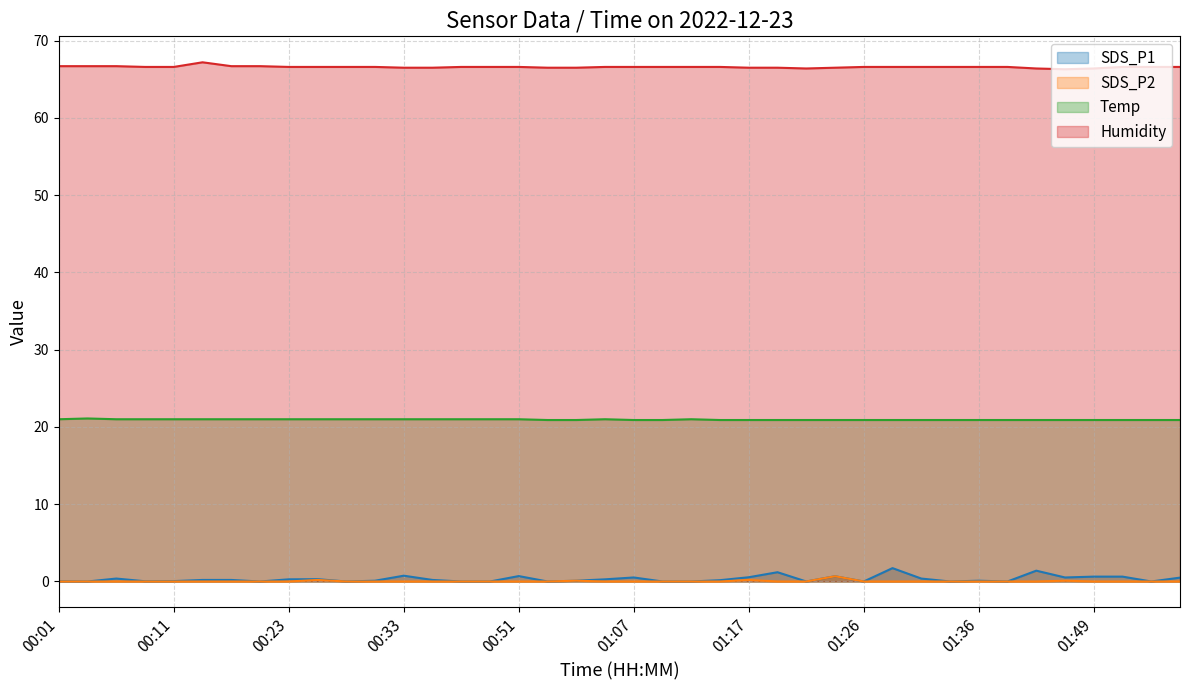

At how many categories does at least one series exceed 50?

40